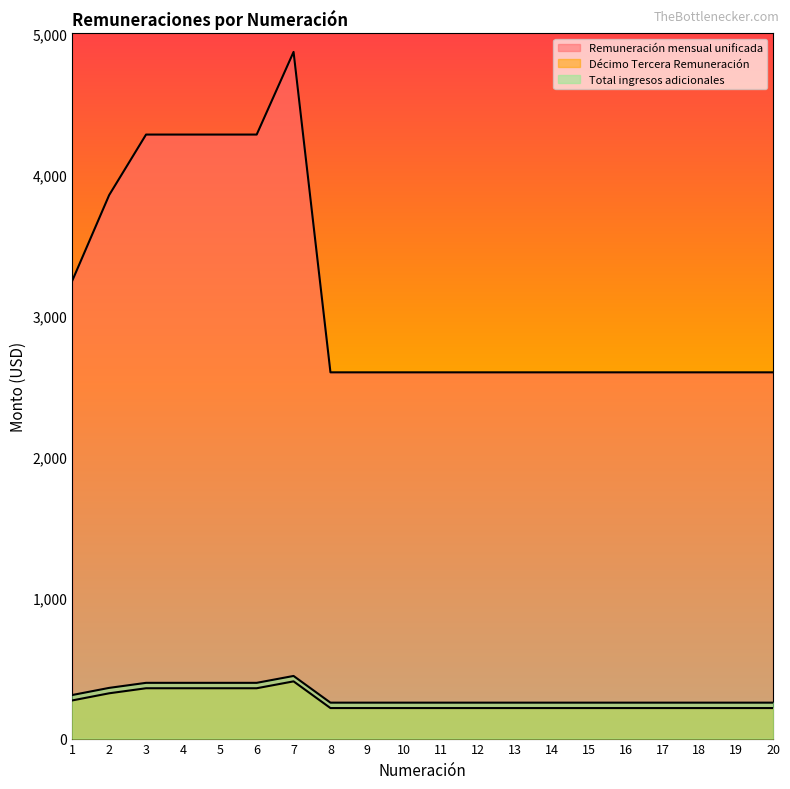

How many Remuneración mensual unificada values are between 2597 and 4283?

19